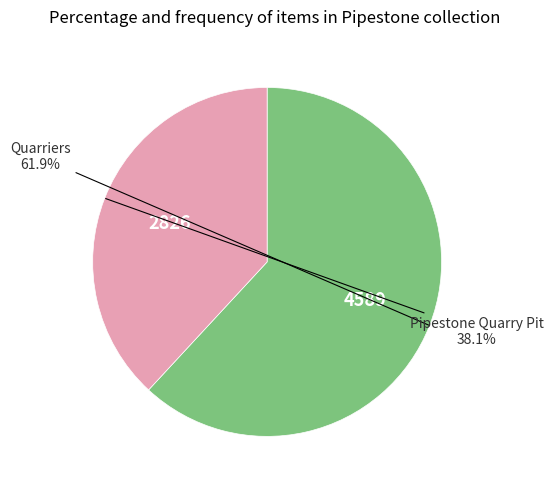

Is there any slice that represents more than half of the pie?

Yes